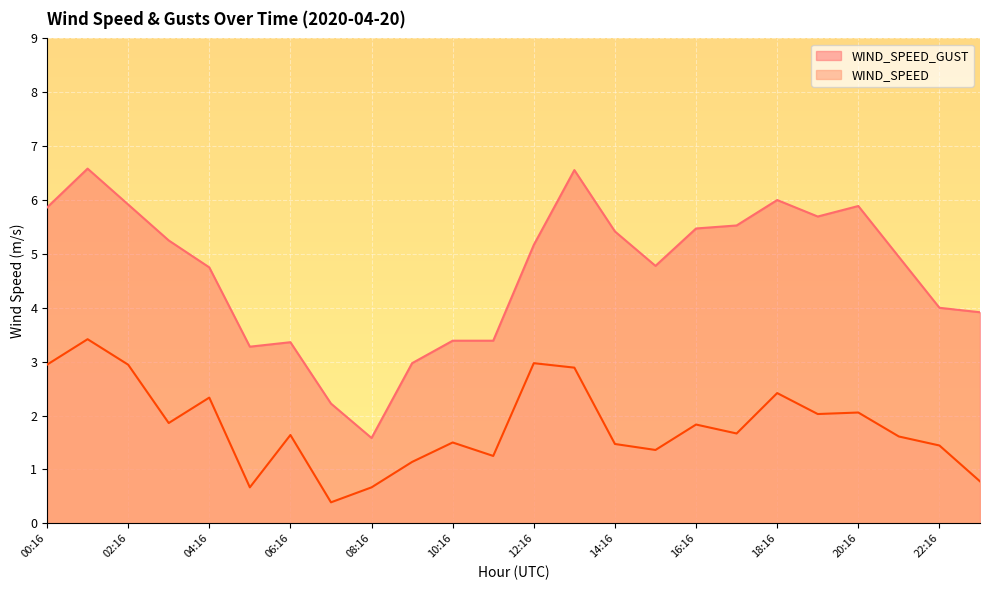

Reading right to left, extract all data points from this chart.

WIND_SPEED_GUST: 3.9	4.0	4.9	5.9	5.7	6.0	5.5	5.5	4.8	5.4	6.6	5.2	3.4	3.4	3.0	1.6	2.2	3.4	3.3	4.8	5.2	5.9	6.6	5.9
WIND_SPEED: 0.8	1.4	1.6	2.1	2.0	2.4	1.7	1.8	1.4	1.5	2.9	3.0	1.2	1.5	1.1	0.7	0.4	1.6	0.7	2.3	1.9	2.9	3.4	2.9